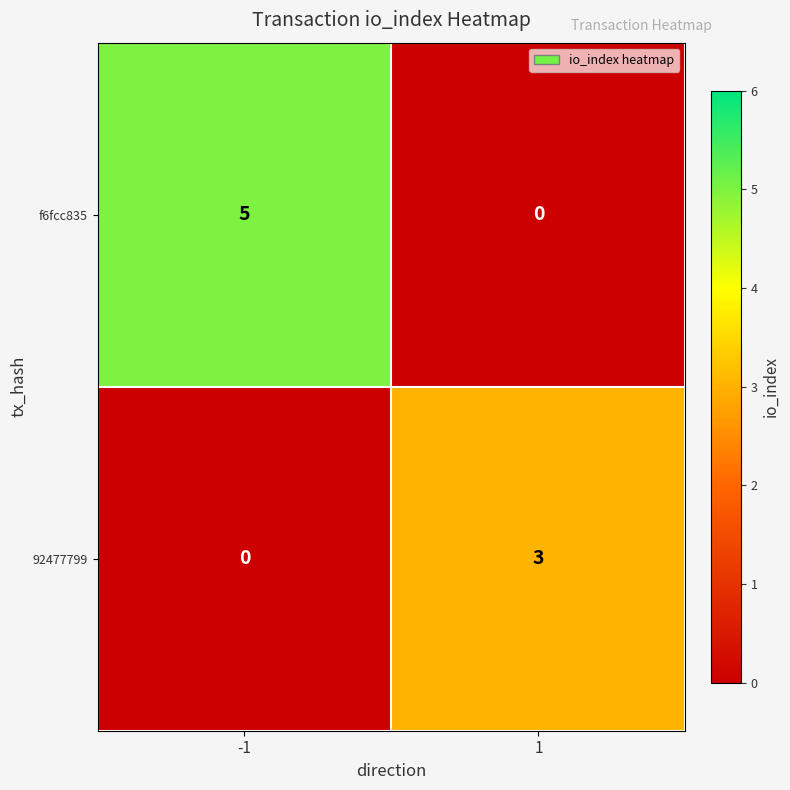

What is the sum of the f6fcc835 values at -1 and 1?

5